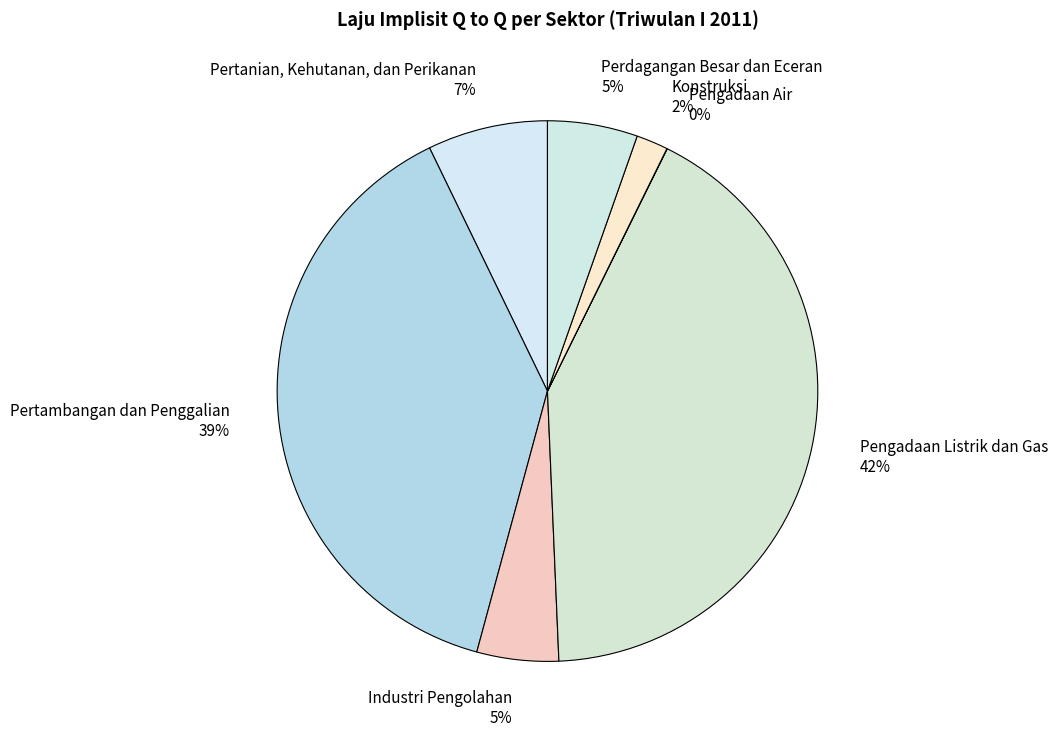

Combined, do Pengadaan Listrik dan Gas 42% and Industri Pengolahan 5% account for over 50%?

No